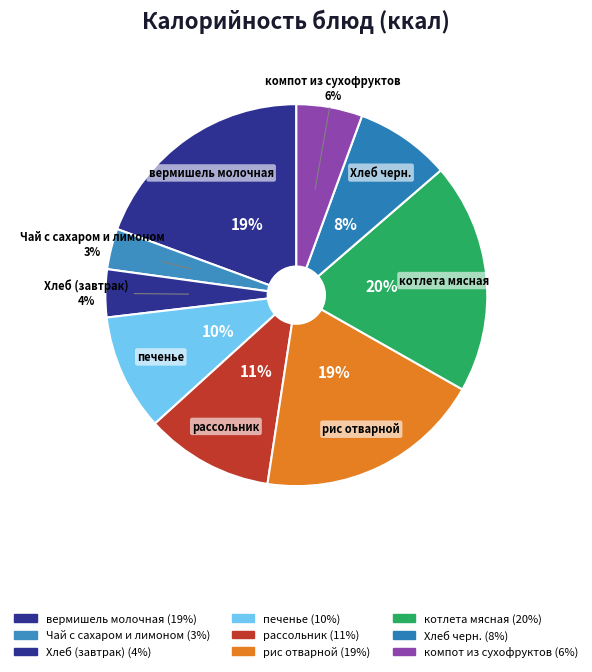

Is there a majority slice in this chart?

No